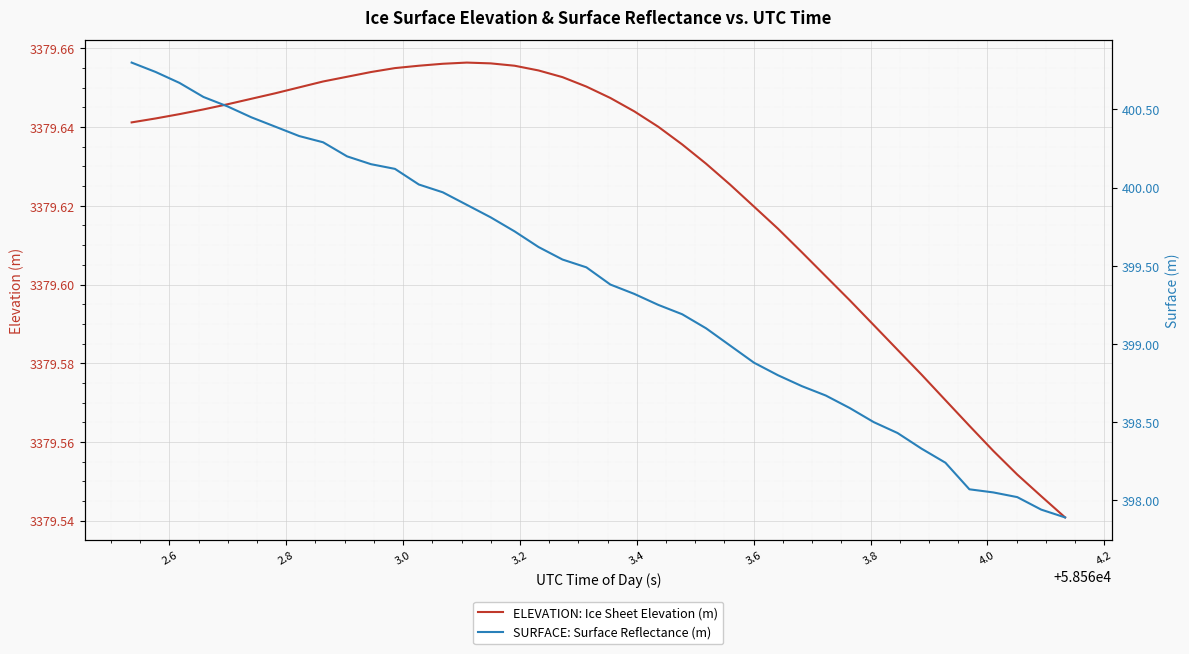

Count the number of data series in this chart.

2